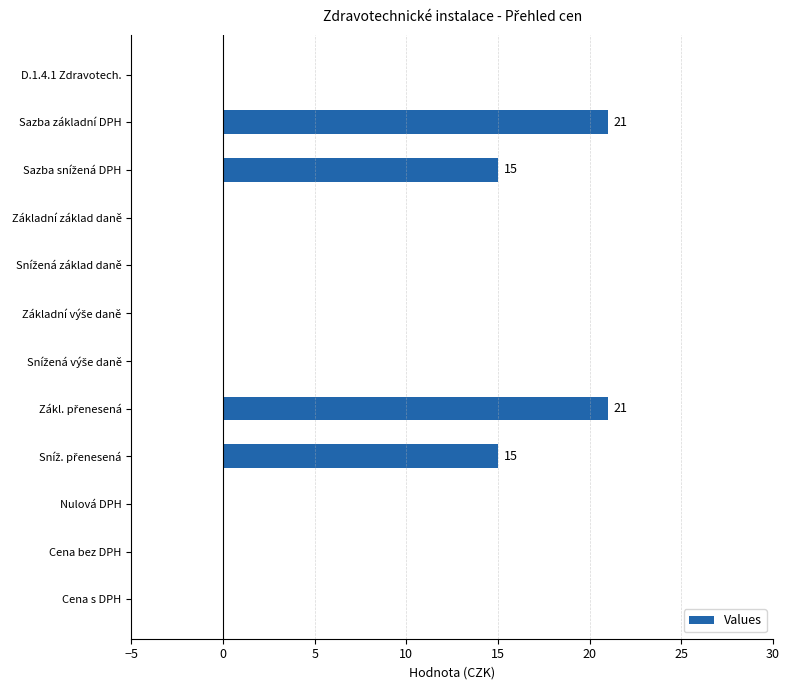

How many categories are shown in the chart?

12